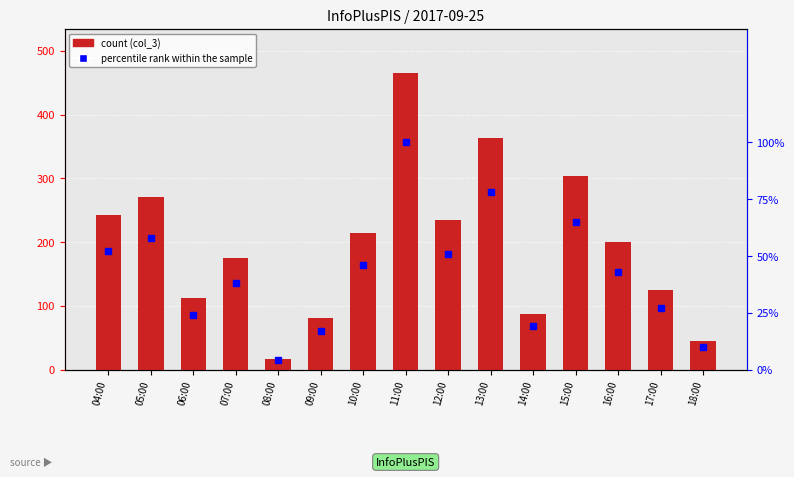

Rank the series at 10:00 from lowest to highest value.

percentile rank within the sample, count